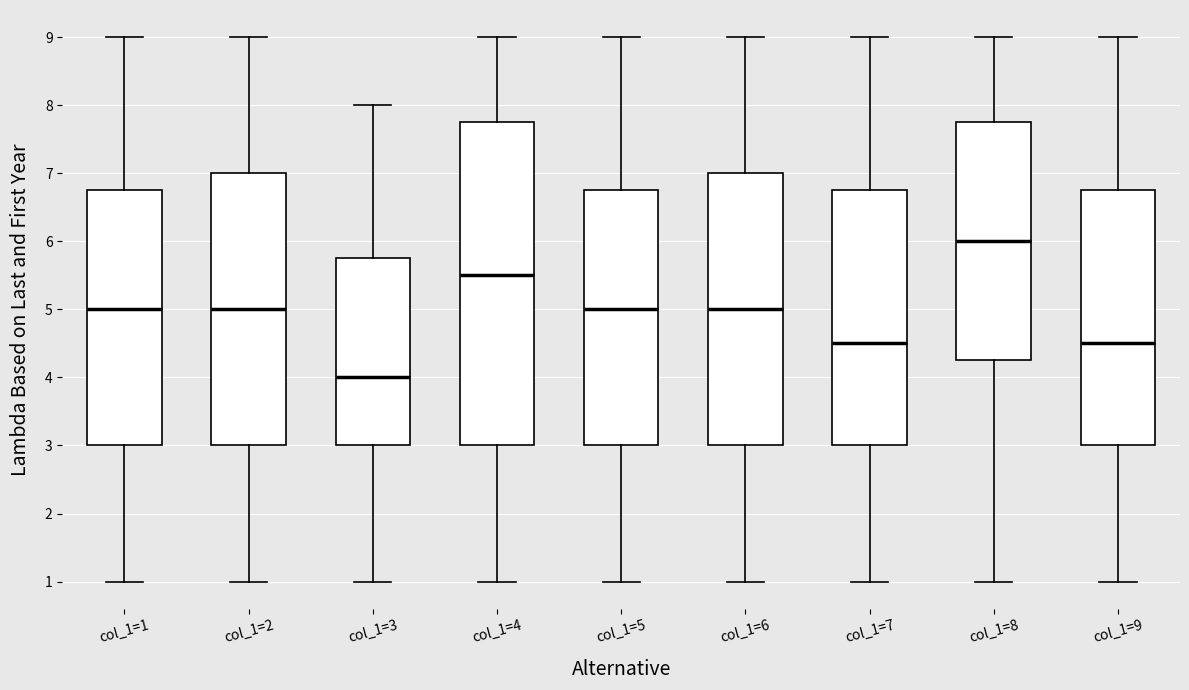

Reading left to right, transcribe this box plot: for each box, give where its median line is, the range the box spans, and where its two whiskers end, as read against the y-axis. The values are not printed on the chart, so give them approximately, as read against the axis.

col_1=1: median 5.0, box 3.0 to 6.8, whiskers 1.0 to 9.0
col_1=2: median 5.0, box 3.0 to 7.0, whiskers 1.0 to 9.0
col_1=3: median 4.0, box 3.0 to 5.8, whiskers 1.0 to 8.0
col_1=4: median 5.5, box 3.0 to 7.8, whiskers 1.0 to 9.0
col_1=5: median 5.0, box 3.0 to 6.8, whiskers 1.0 to 9.0
col_1=6: median 5.0, box 3.0 to 7.0, whiskers 1.0 to 9.0
col_1=7: median 4.5, box 3.0 to 6.8, whiskers 1.0 to 9.0
col_1=8: median 6.0, box 4.3 to 7.8, whiskers 1.0 to 9.0
col_1=9: median 4.5, box 3.0 to 6.8, whiskers 1.0 to 9.0